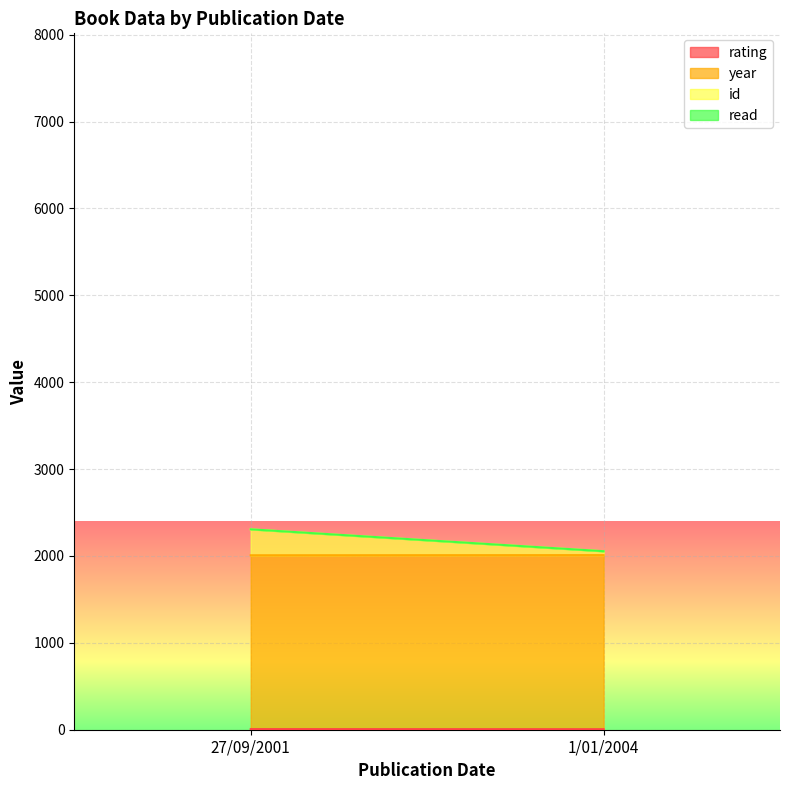

List the series in order of their peak value, lowest first.

read, rating, id, year